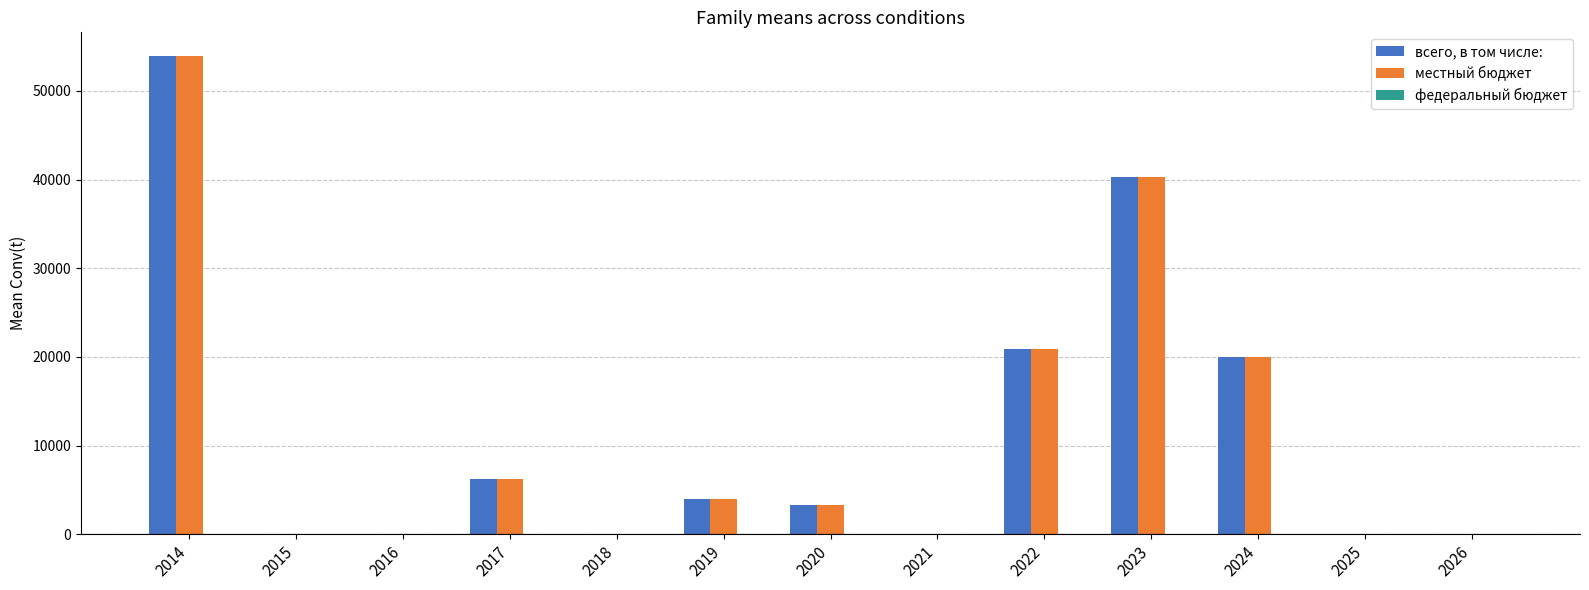

The всего, в том числе: series shows 0.0 at 2021. True or false?

True